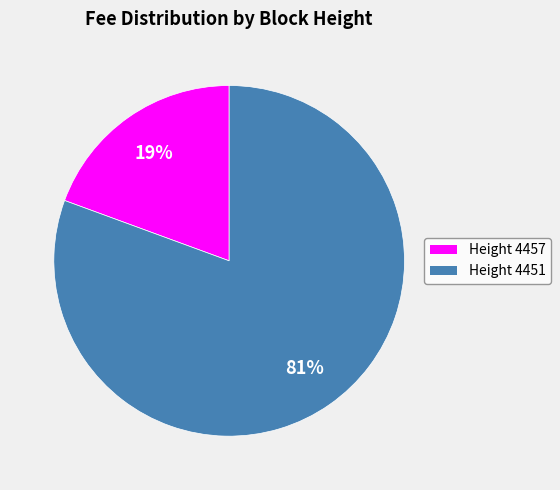

Is there a majority slice in this chart?

Yes